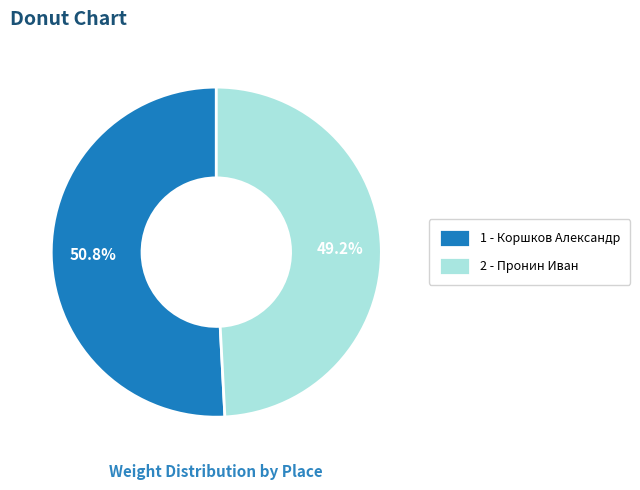

How many slices are in this pie chart?

2